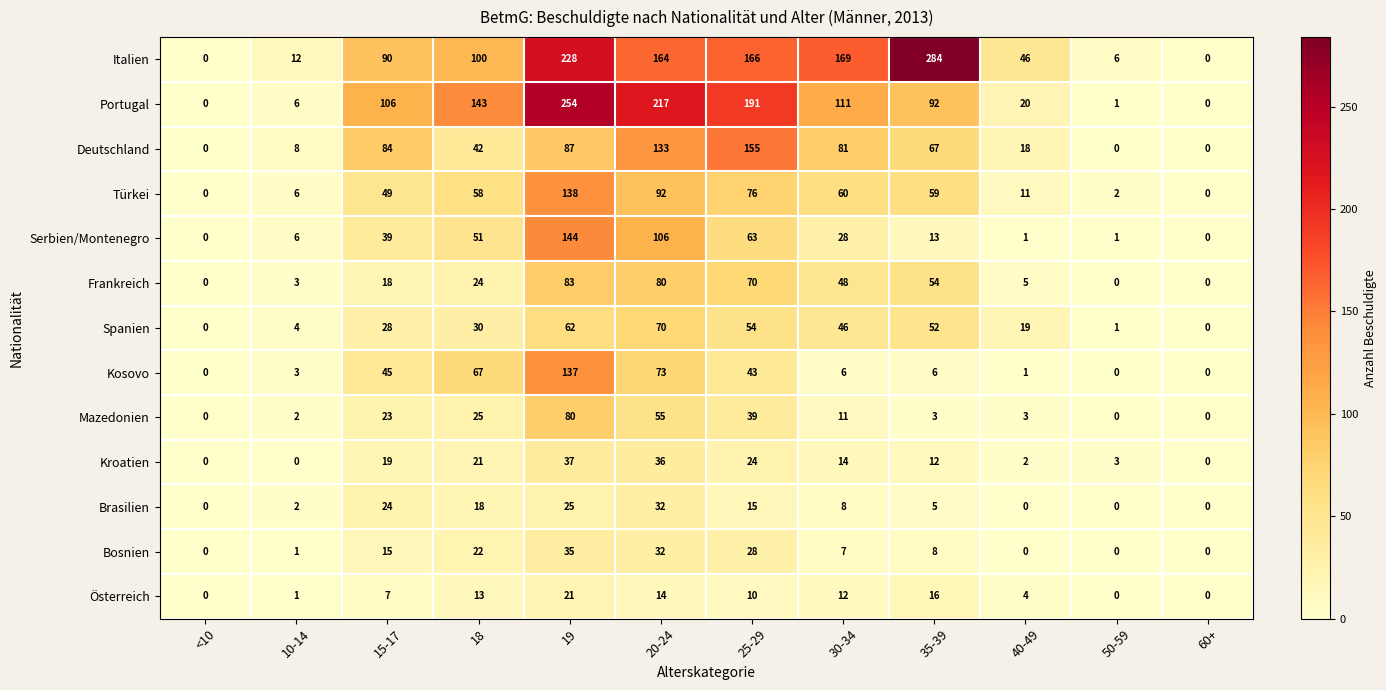

What is the sum of the Kosovo values at 18 and <10?

67